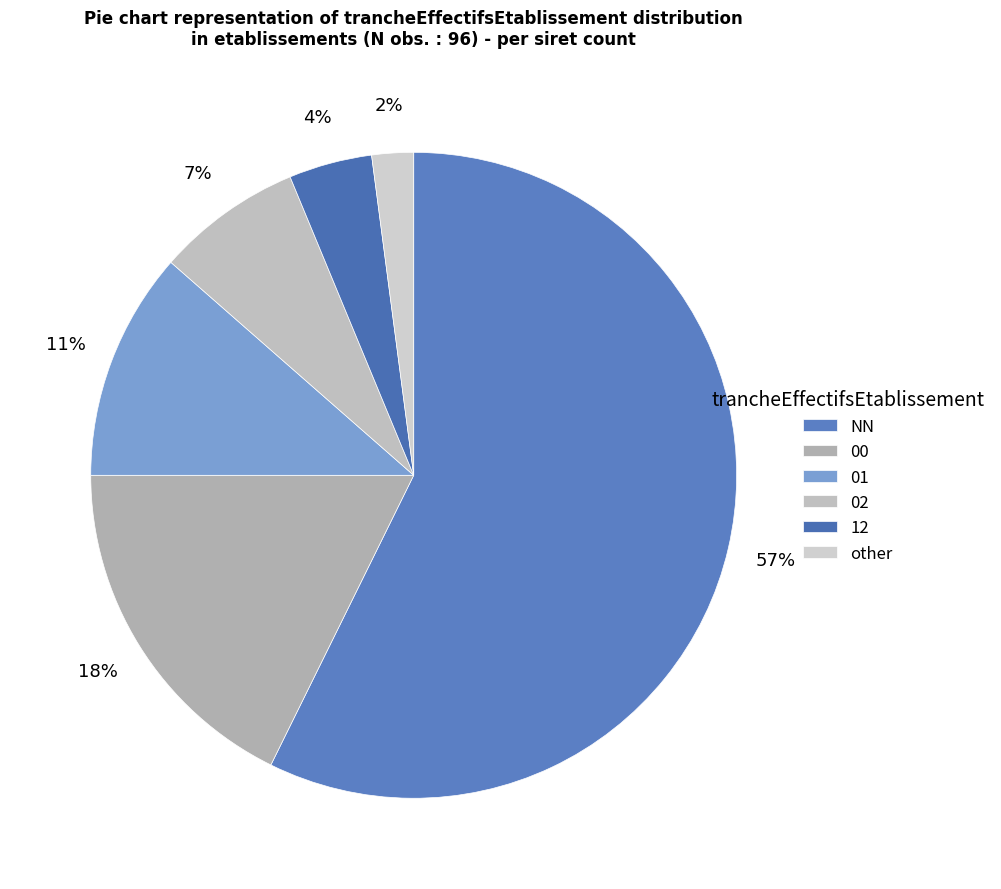

To the nearest percent, what portion does 01 represent?

11%